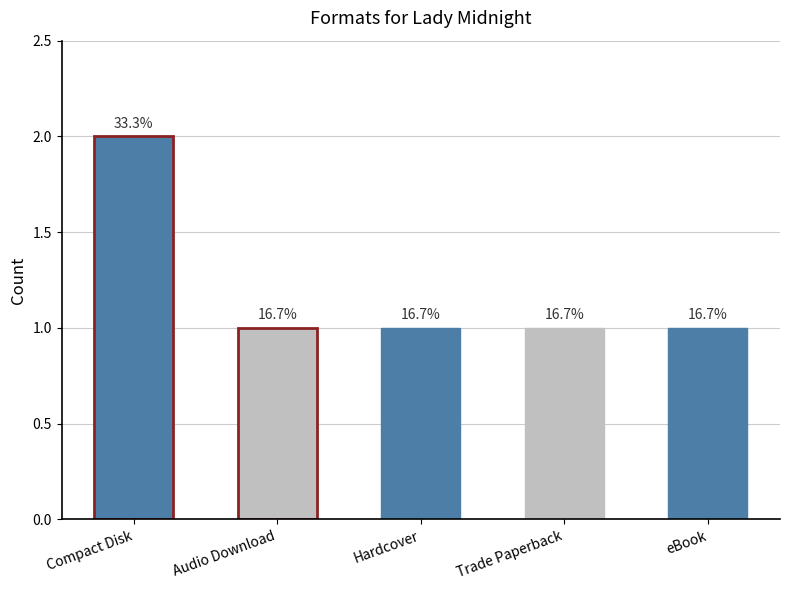

Count the values in the range 1 to 2.

5